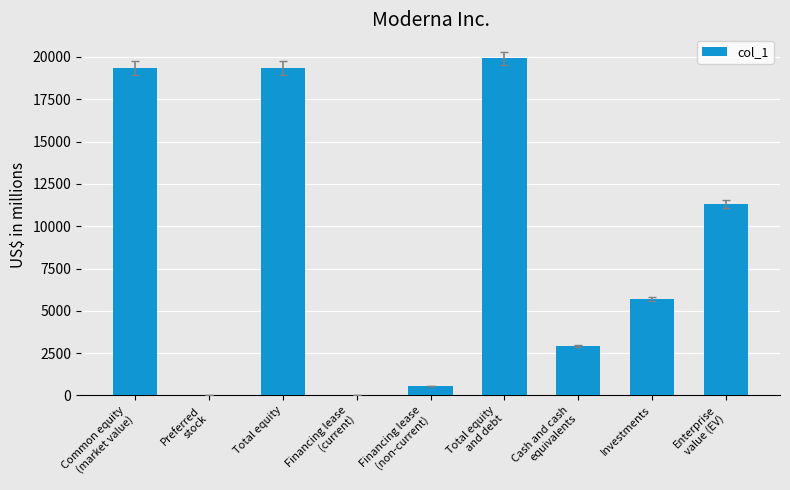

Between Common equity
(market value) and Investments, which is larger?

Common equity
(market value)